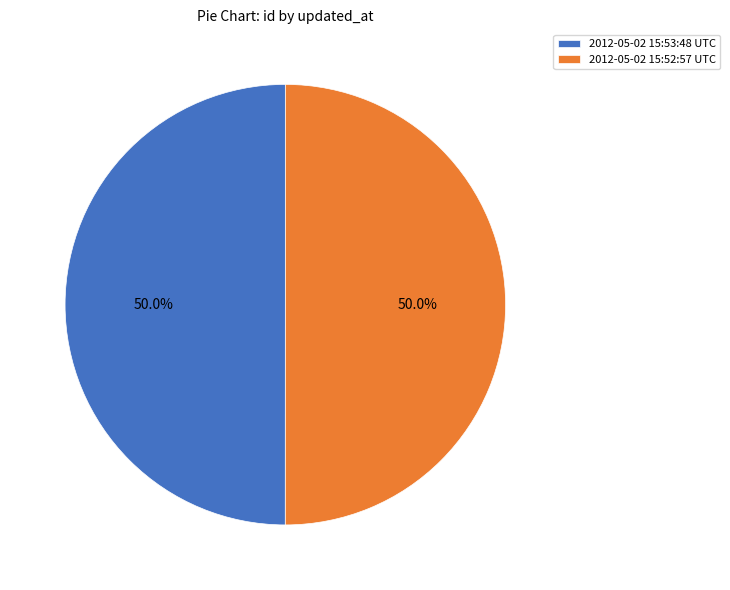

Combined, what portion of the pie is 2012-05-02 15:53:48 UTC and 2012-05-02 15:52:57 UTC?

100.0%